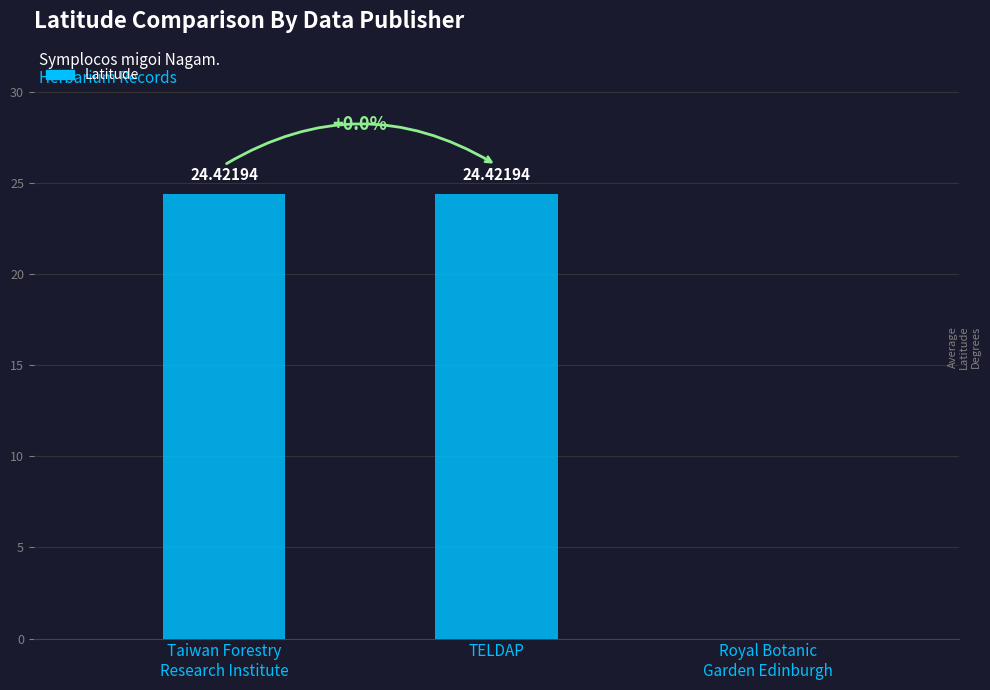

What is the ratio of the value at Taiwan Forestry
Research Institute to the value at TELDAP?

1.0